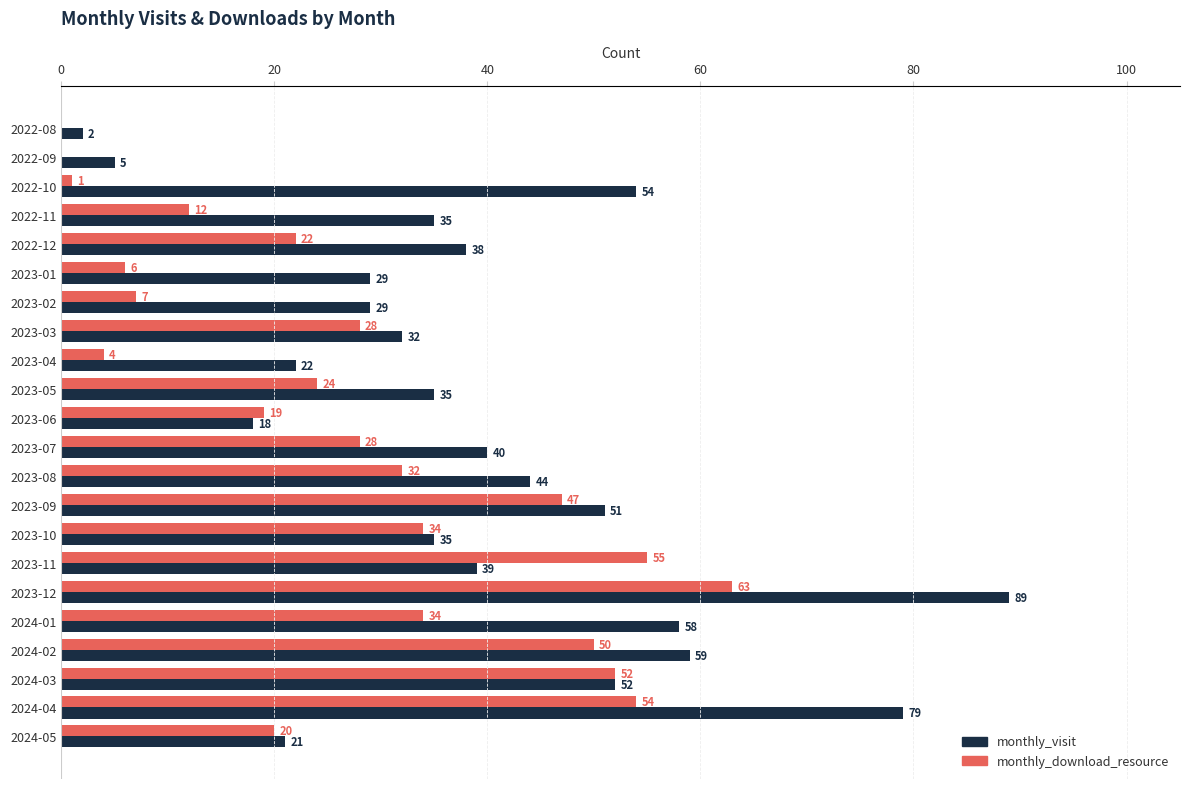

Is it true that monthly_download_resource equals 28 at 2023-07?

True